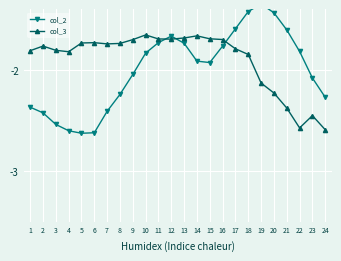

True or false: col_3 has more than 1 interior local peaks.

True